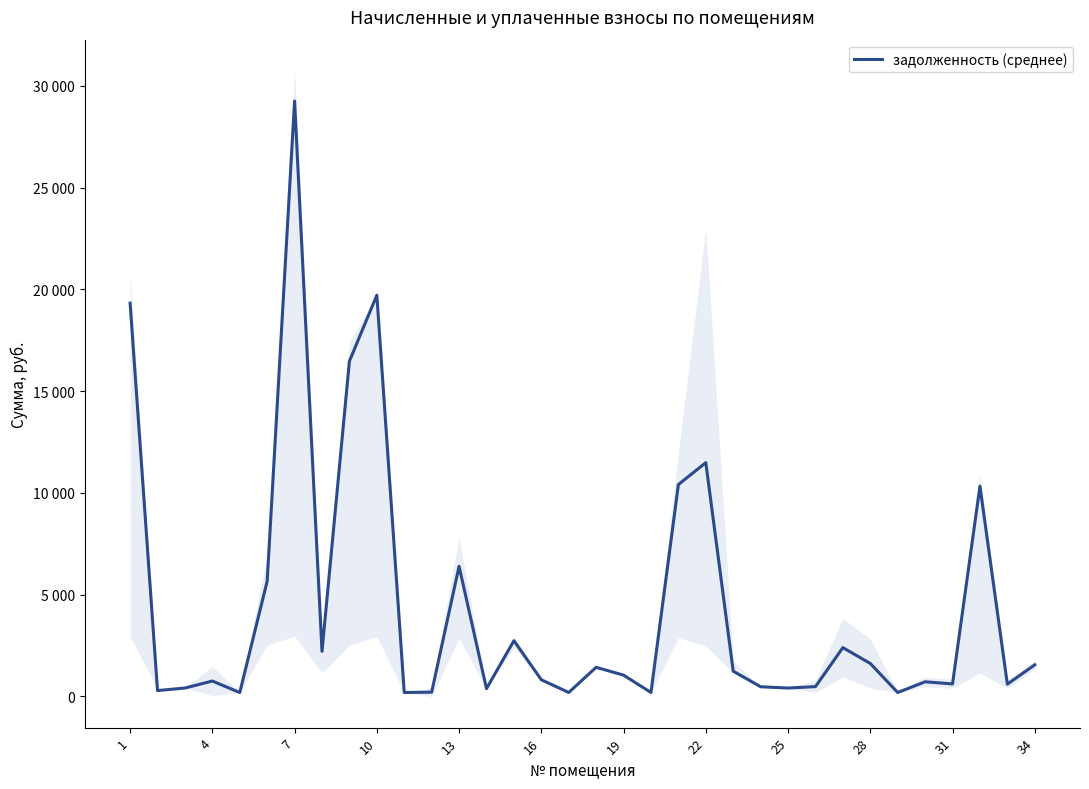

How many data points does each series have?

34